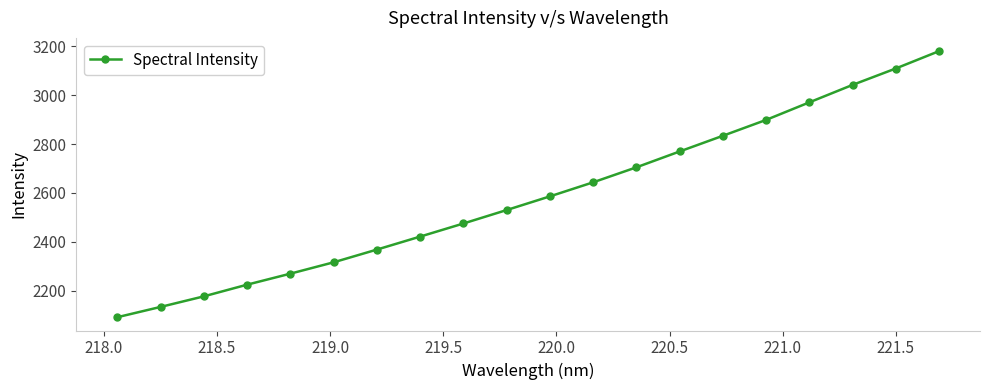

Reading left to right, list all the values displayed in this chart.

2092.2	2134.2	2177.4	2225.2	2270.2	2316.6	2368.6	2421.7	2475.2	2530.2	2586.1	2643.5	2704.8	2769.6	2833.7	2898.5	2970.3	3041.5	3108.6	3179.4